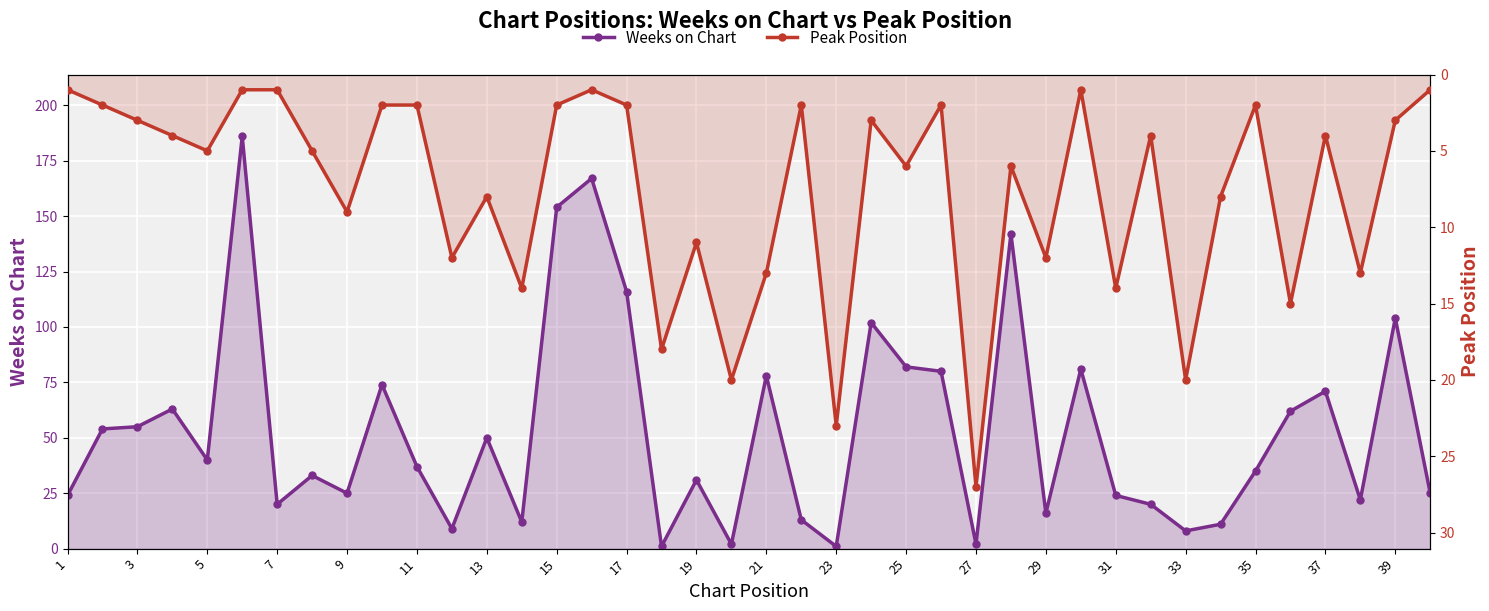

List the series in order of their peak value, lowest first.

Peak Position, Weeks on Chart